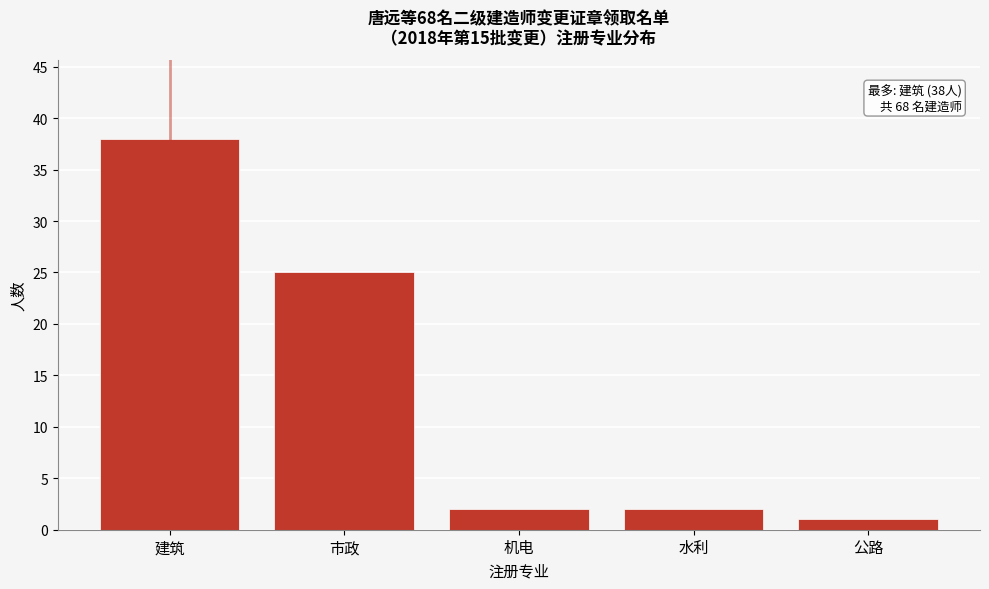

Reading right to left, extract all data points from this chart.

公路=1	水利=2	机电=2	市政=25	建筑=38